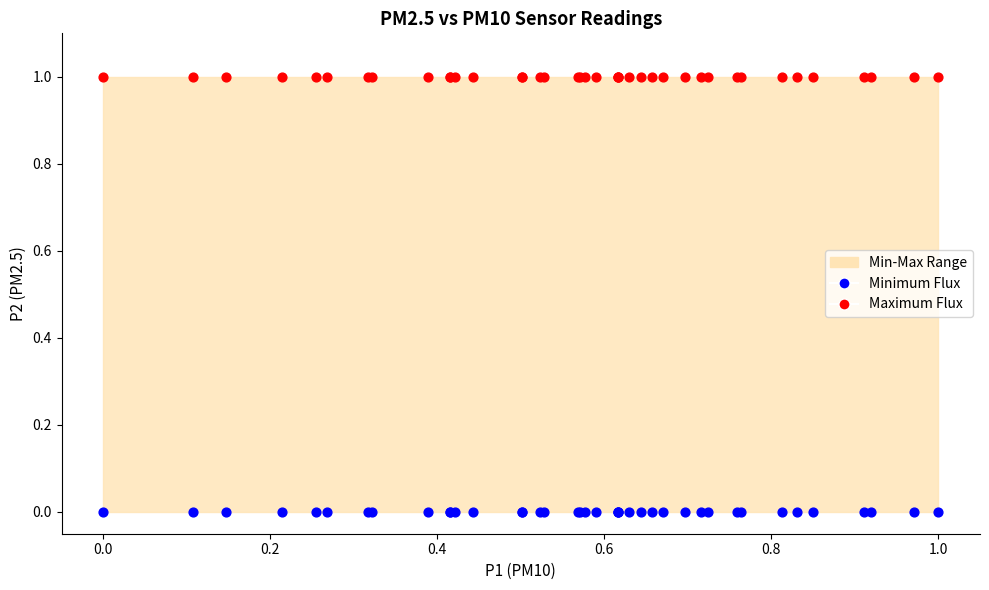

Which series reaches the minimum Y coordinate?

Minimum Flux